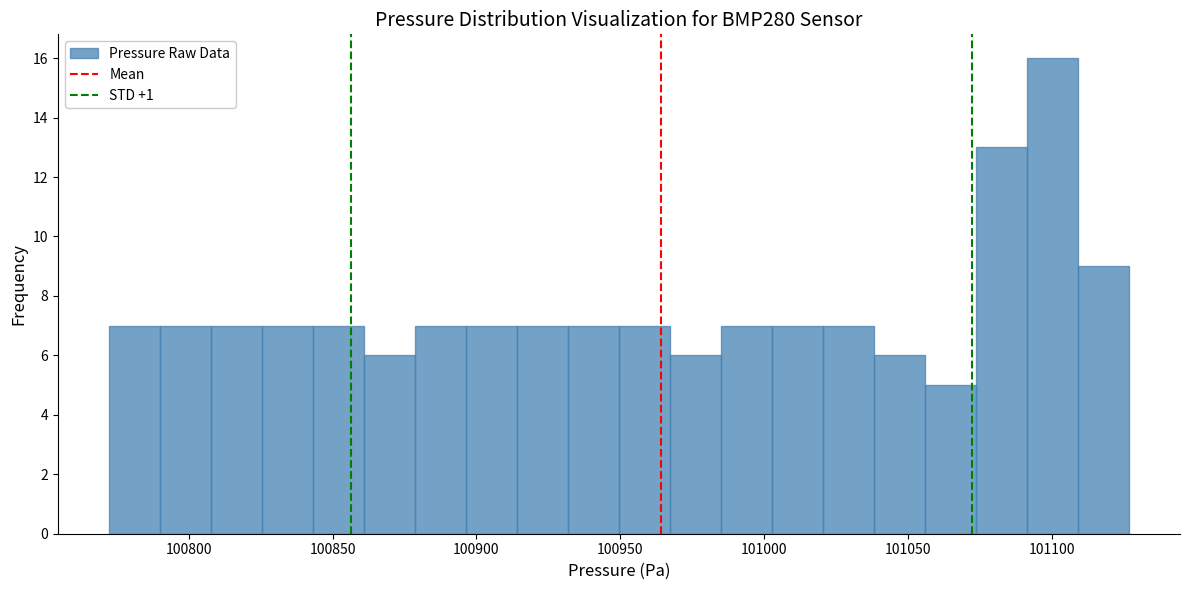

Read against the x-axis, roughly where is the centre of the tallest bar?

101100